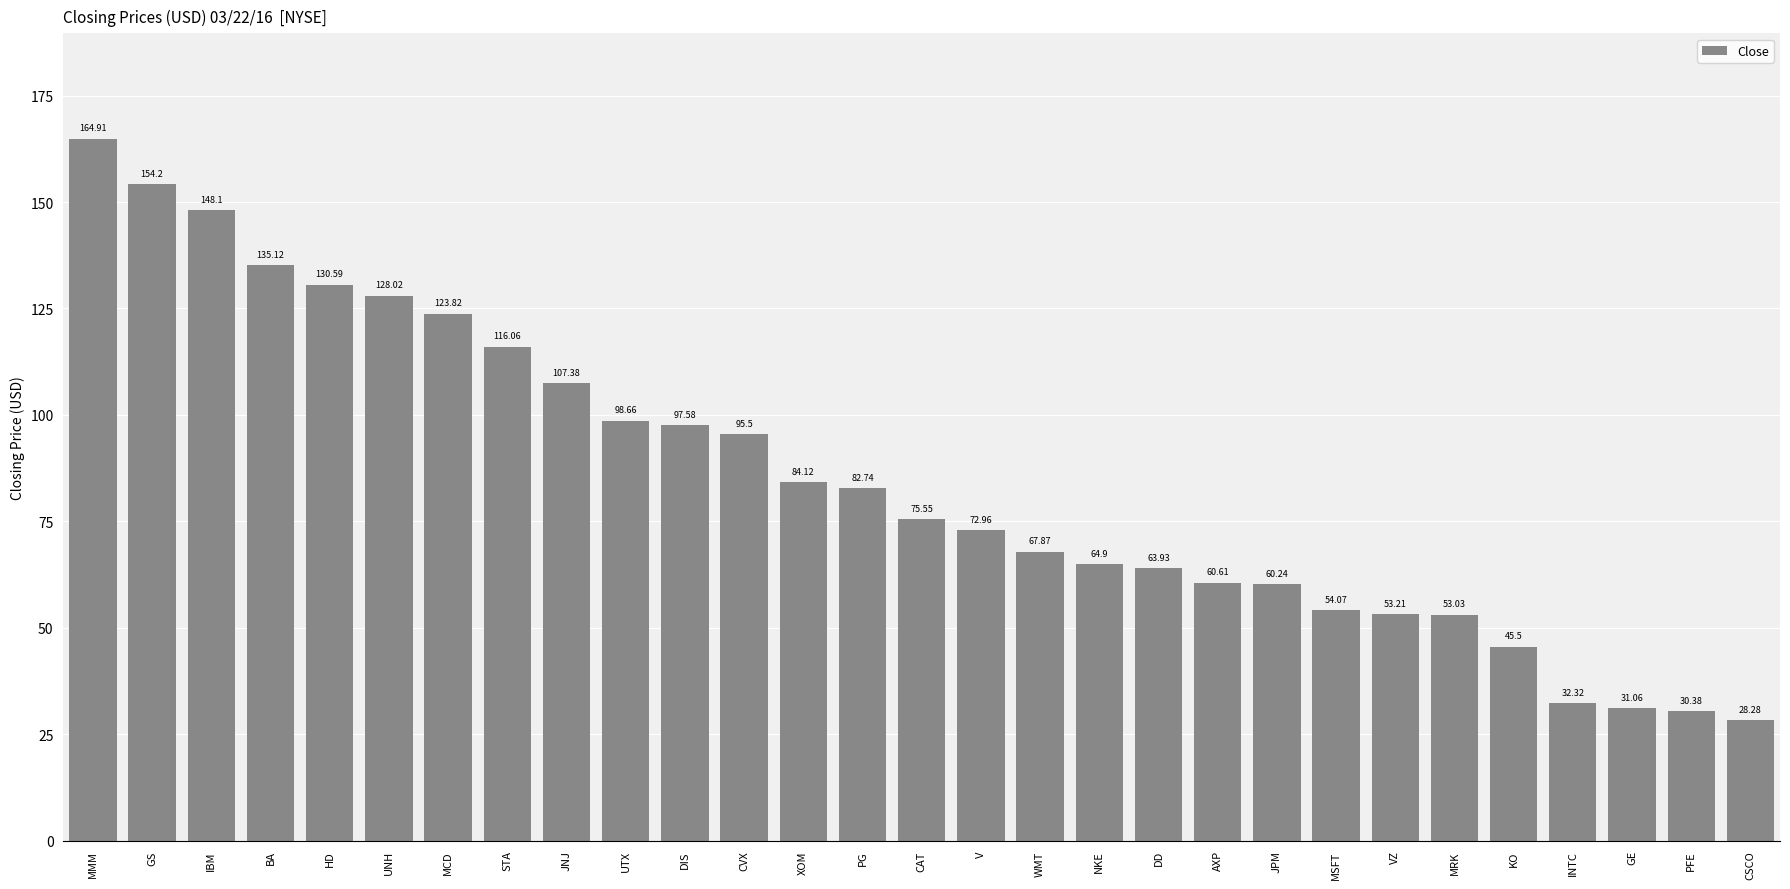

What position from the right is GS?

28